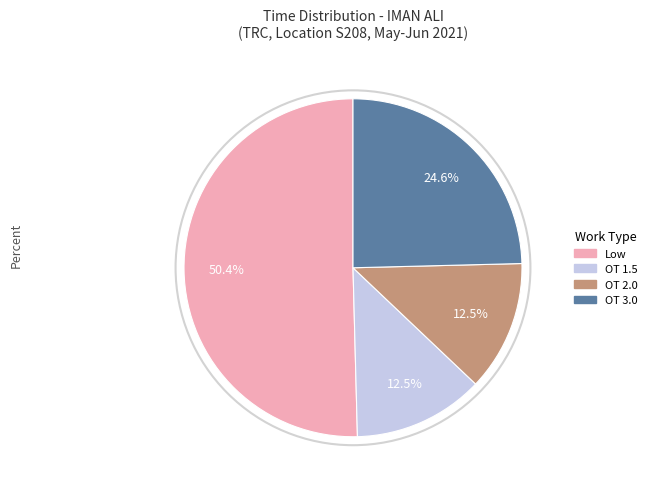

How many slices are in this pie chart?

4